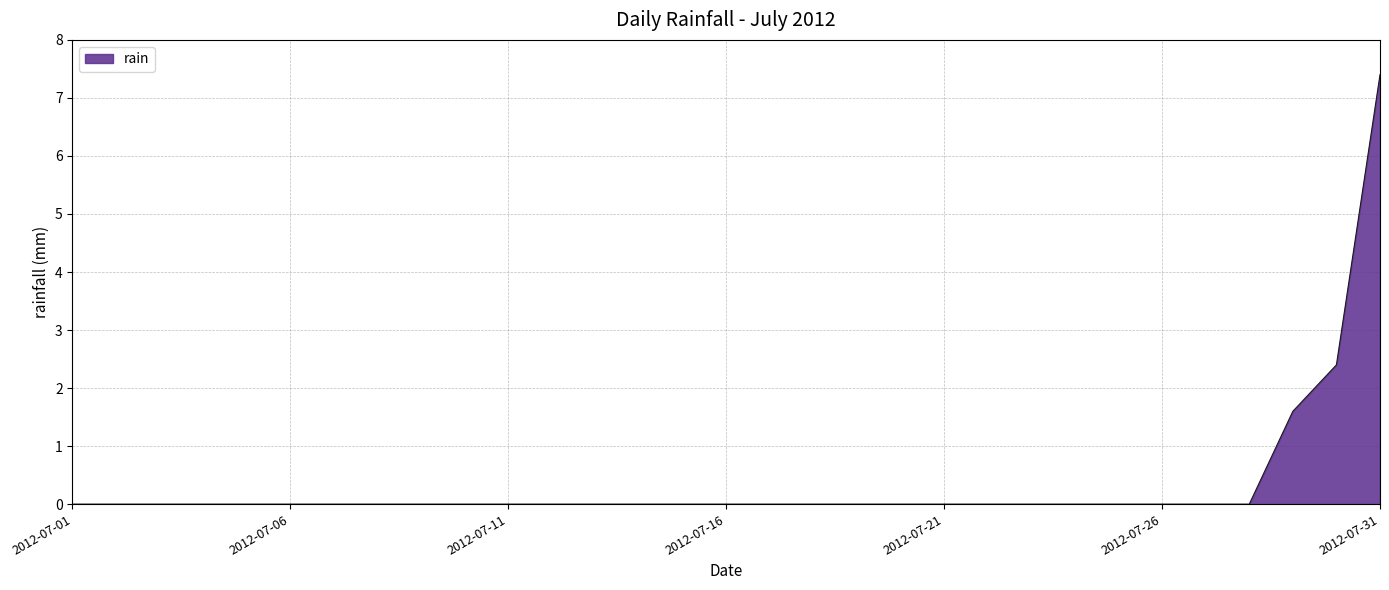

What is the maximum value shown in the chart?

7.4